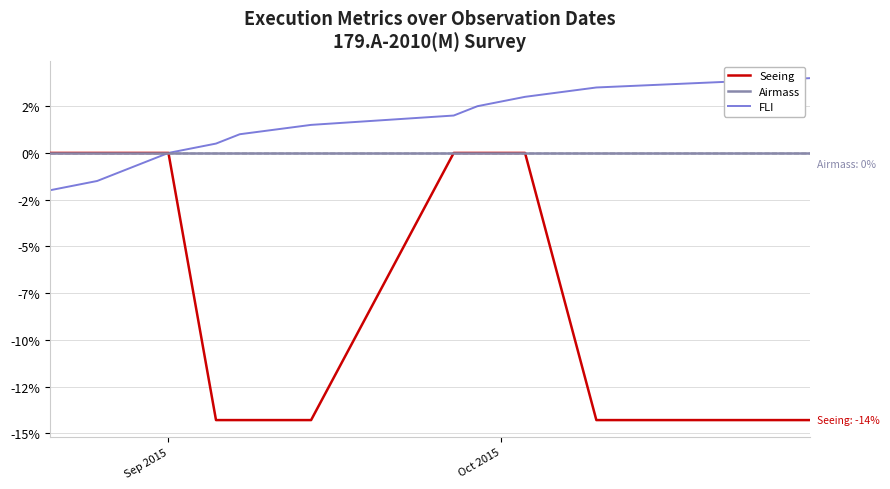

Reading left to right, extract all data points from this chart.

Seeing: 0.0	0.0	0.0	-0.0	0.0	-14.3	-14.3	-14.3	-0.0	0.0	0.0	-14.3	-14.3
Airmass: 0.0	0.0	0.0	0.0	0.0	0.0	0.0	0.0	0.0	0.0	0.0	0.0	0.0
FLI: -2.0	-1.5	-1.0	-0.5	0.0	0.5	1.0	1.5	2.0	2.5	3.0	3.5	4.0